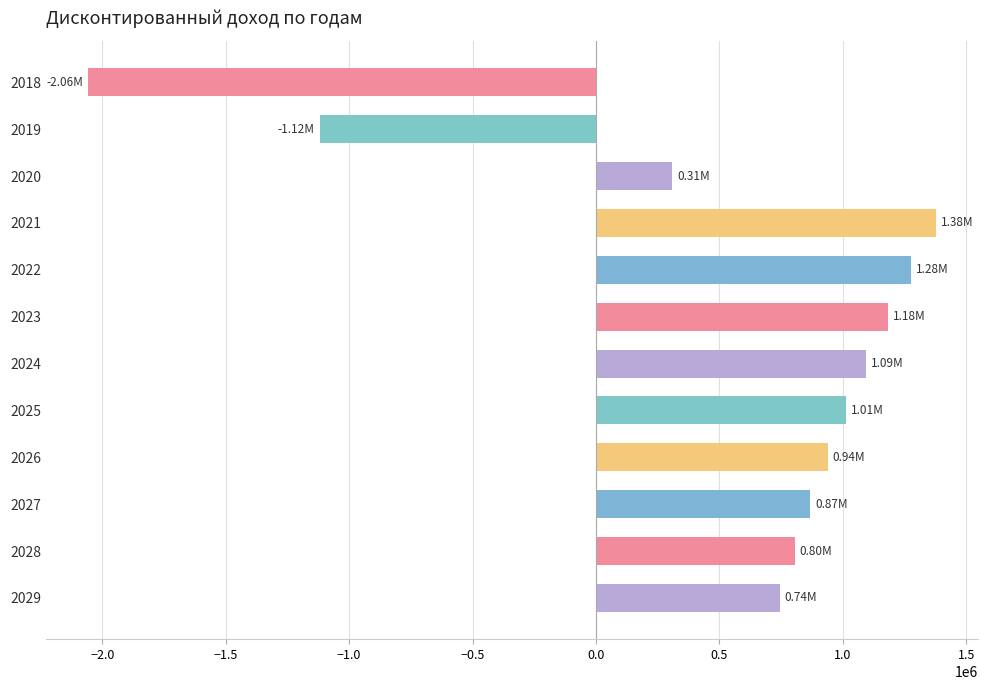

Approximately how many times larger is the value at 2021 compared to 2026?

1.5